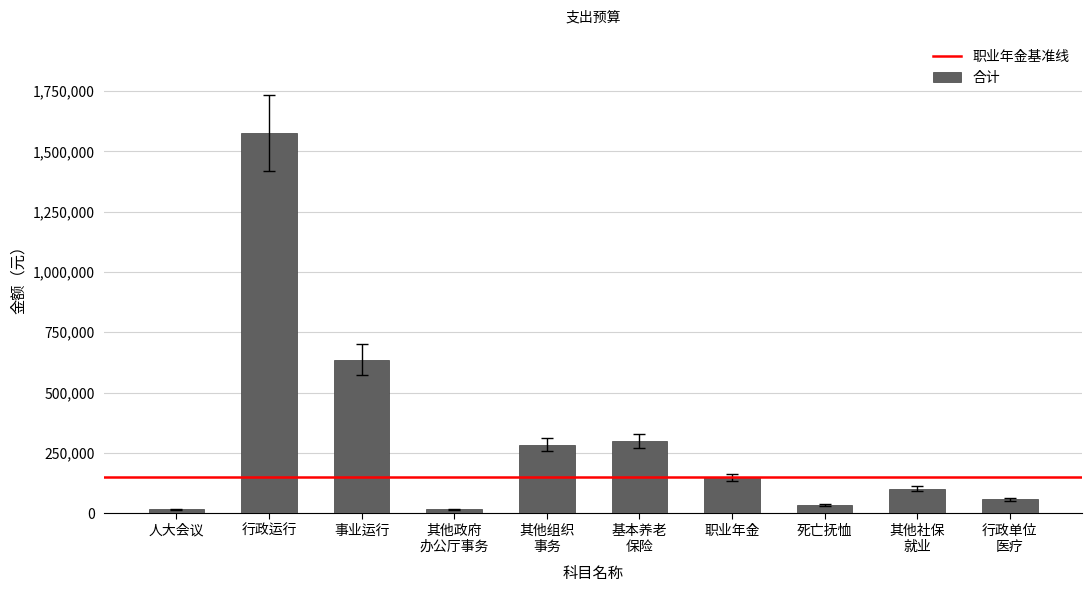

What is the label of the 2nd bar from the right?

其他社保
就业